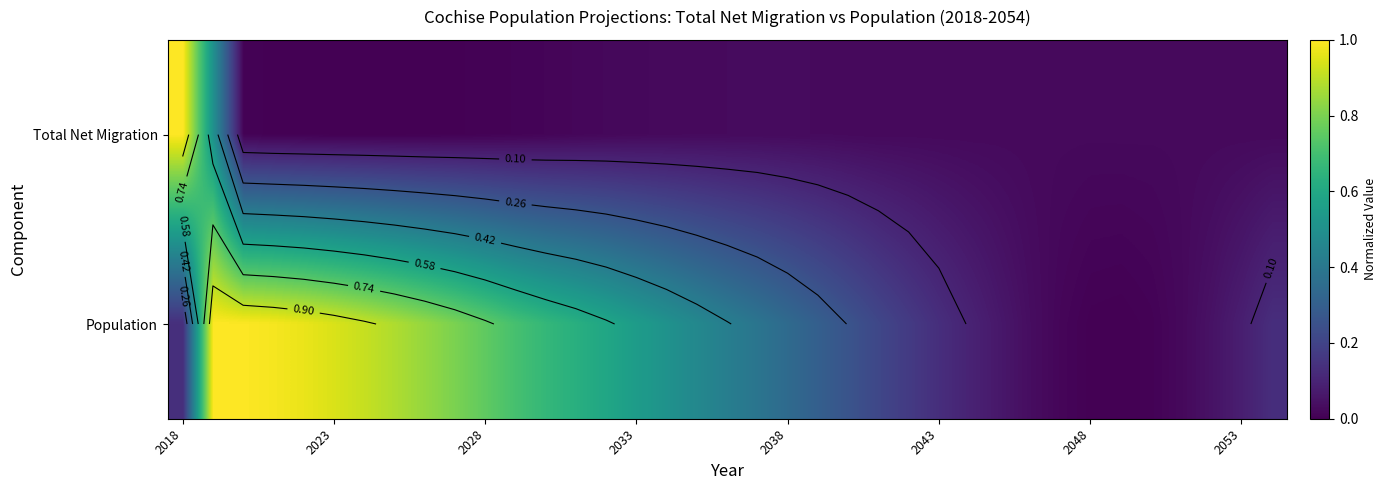

True or false: Population has a value of 0.9 at 2033.

False